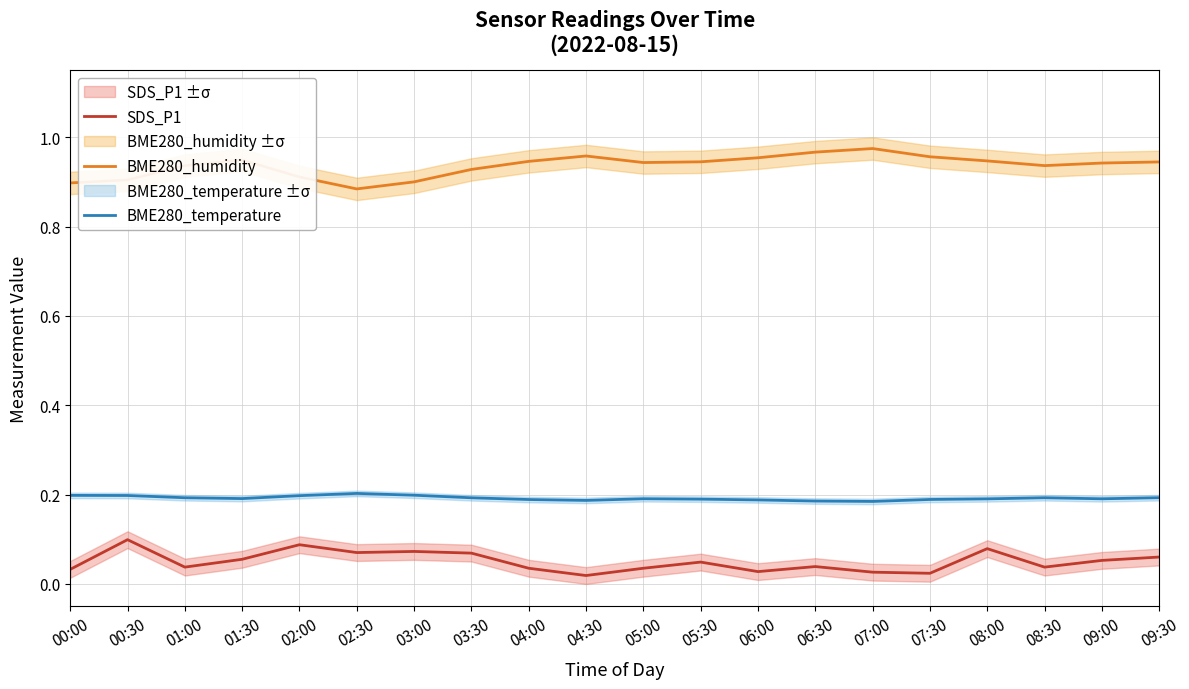

What is the sum of the BME280_humidity values at 00:00 and 05:30?

1.8